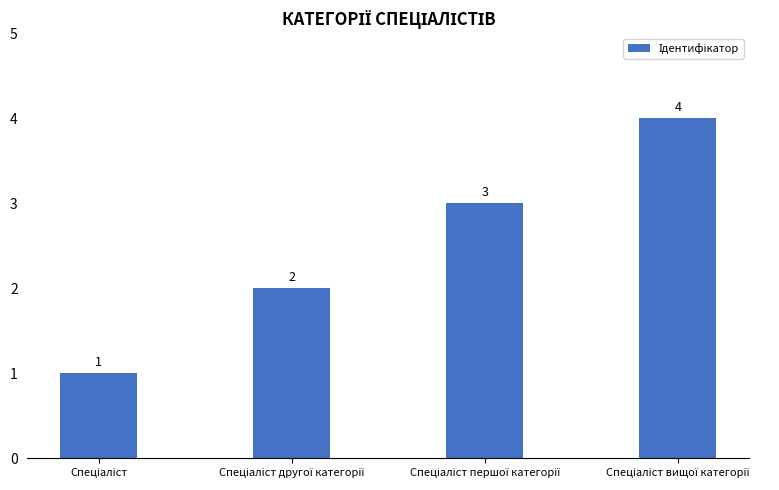

What is the difference between the maximum and minimum values?

3